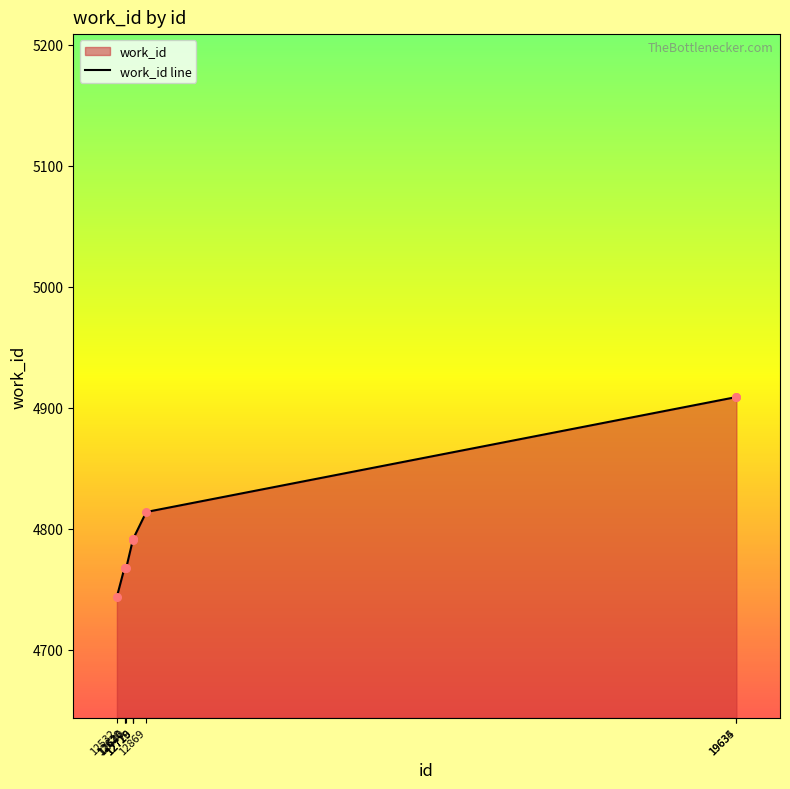

What is the change in value from 12620 to 19635?

+141